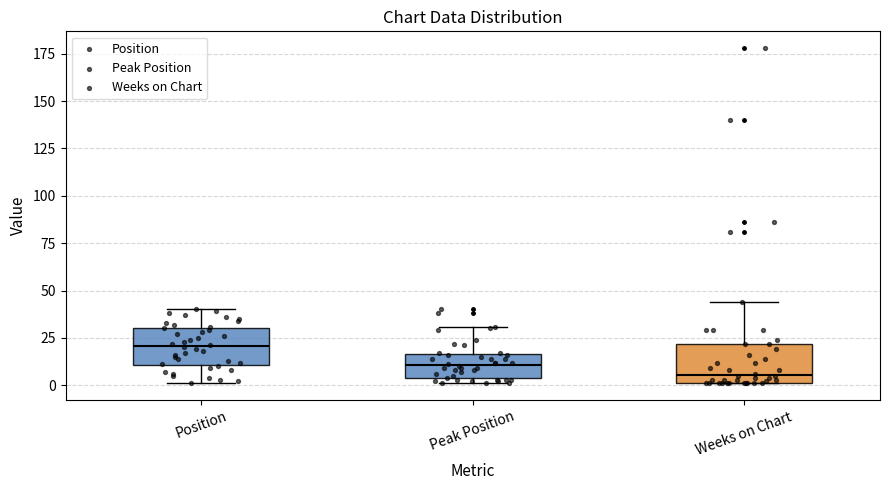

Reading left to right, read every box against the y-axis: the position of its median line, the range the box covers, and the ends of its whiskers. The values are not printed on the chart, so give them approximately, as read against the axis.

Position: median 20, box 10 to 30, whiskers 0 to 40
Peak Position: median 10, box 5 to 15, whiskers 0 to 30
Weeks on Chart: median 5, box 0 to 20, whiskers 0 to 45